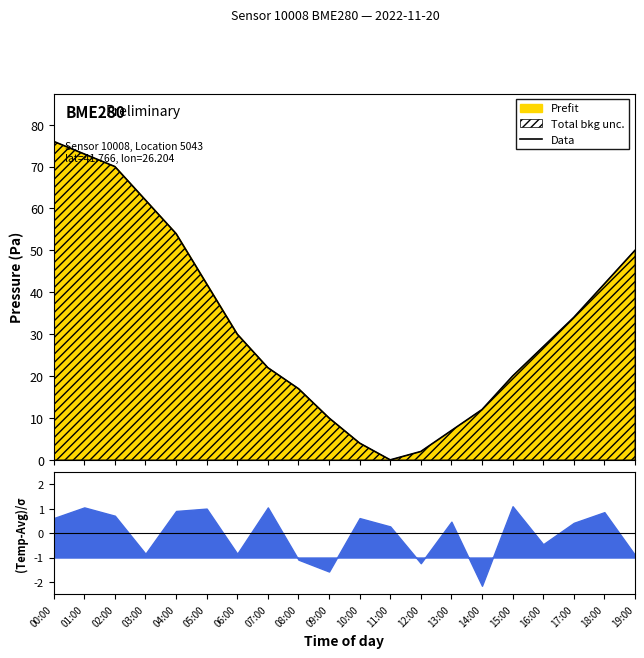

How many values are above zero?

19